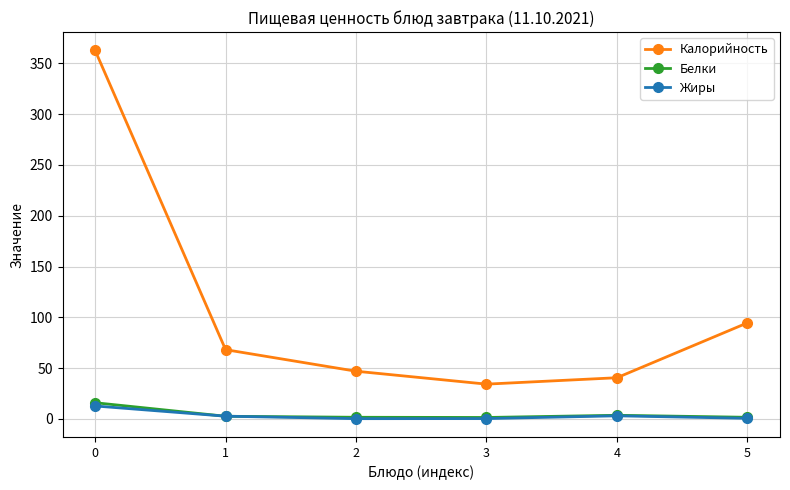

True or false: Белки has more than 2 interior local peaks.

False